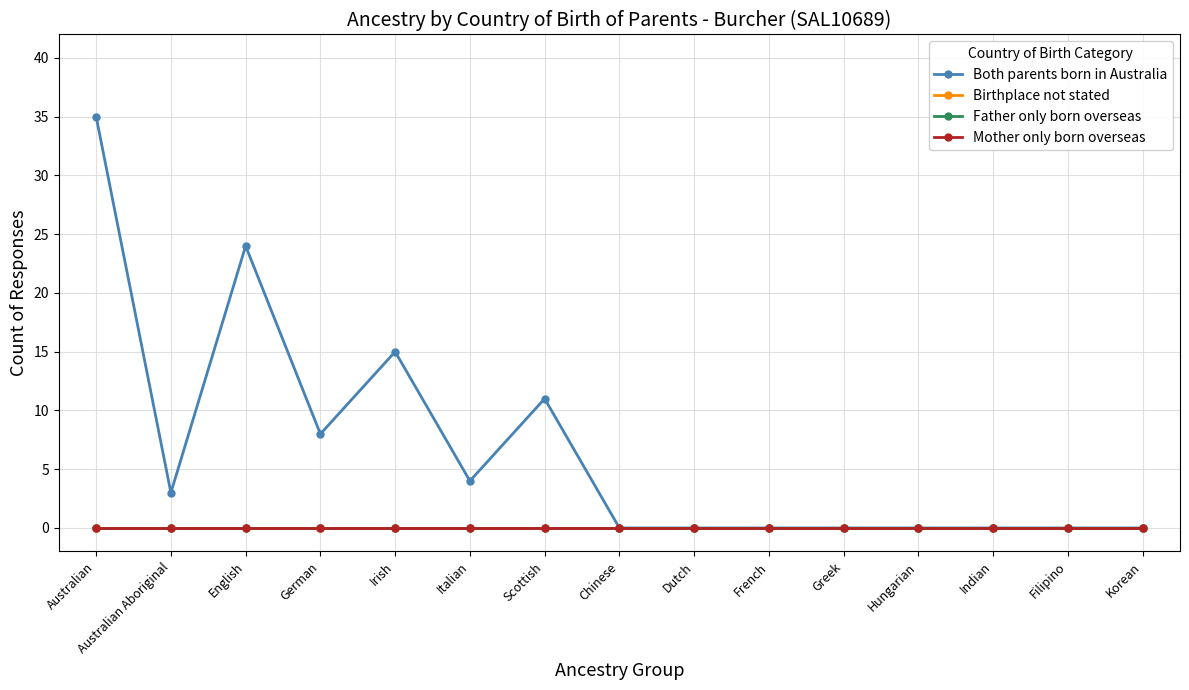

Is this an area chart (filled region under the line)?

No